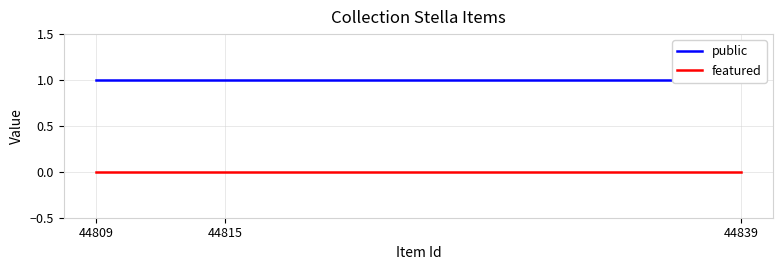

List the series in order of their peak value, highest first.

public, featured